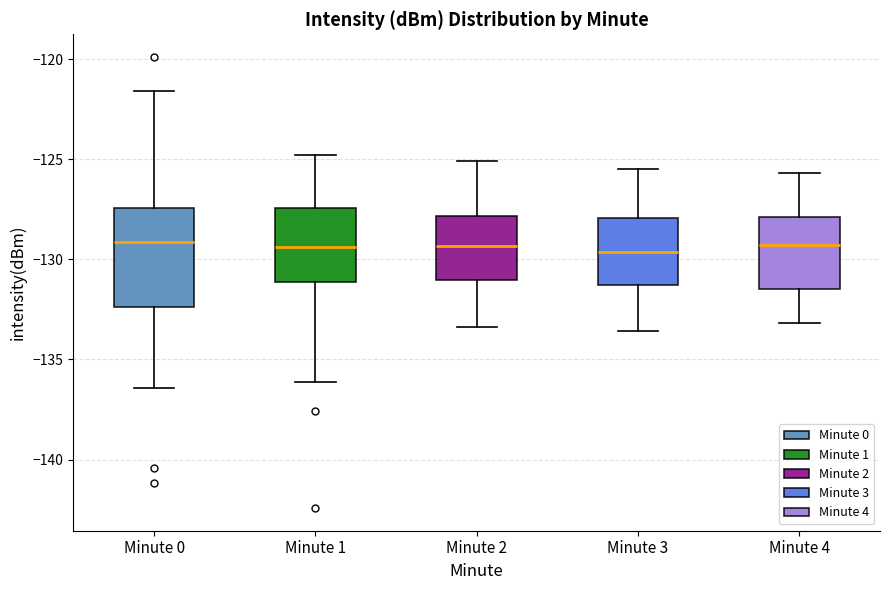

Comparing the boxes themselves (not the whiskers), which one is the tallest?

Minute 0